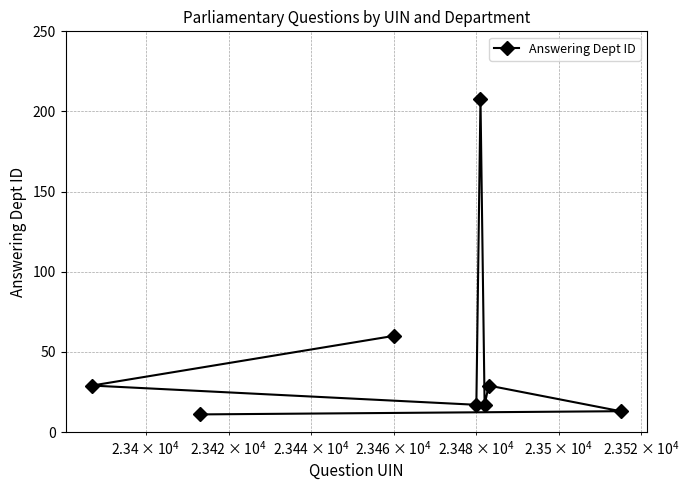

What is the value of the 4th point from the left?

17